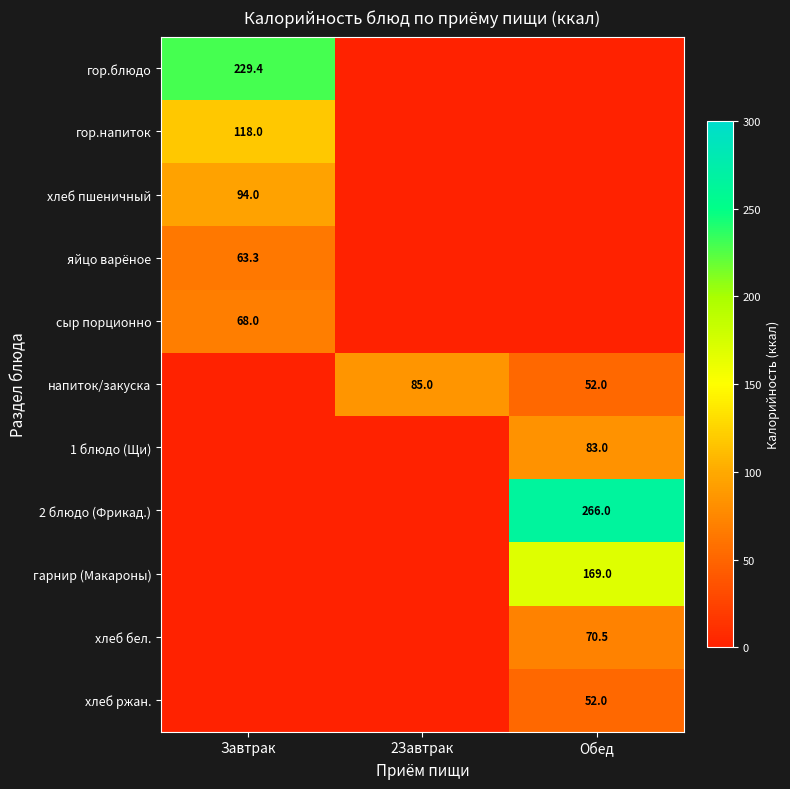

The яйцо варёное series shows 84.0 at Завтрак. True or false?

False